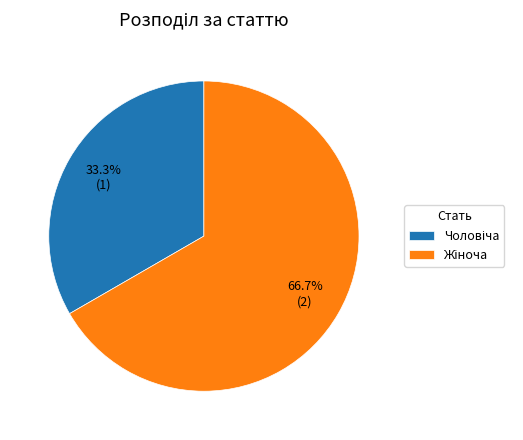

Does any single category account for the majority?

Yes